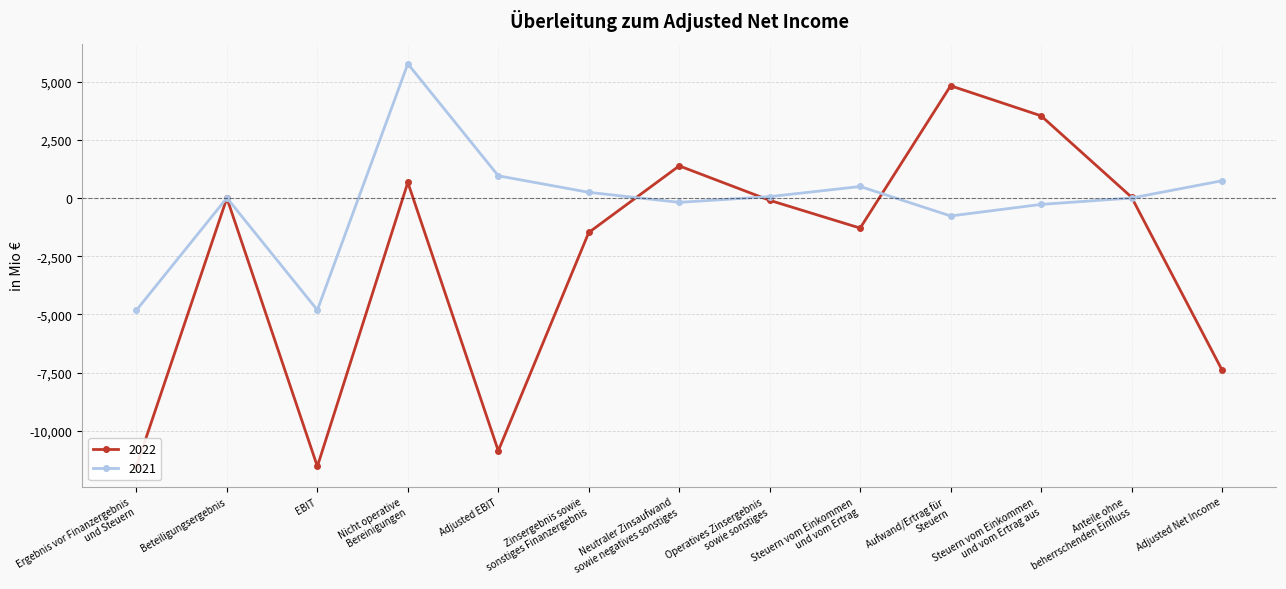

Reading left to right, transcribe all the data shown in this chart.

2022: -11530	0	-11530	671	-10859	-1480	1382	-98	-1291	4823	3532	37	-7386
2021: -4817	6	-4812	5767	955	246	-185	61	496	-770	-273	1	743